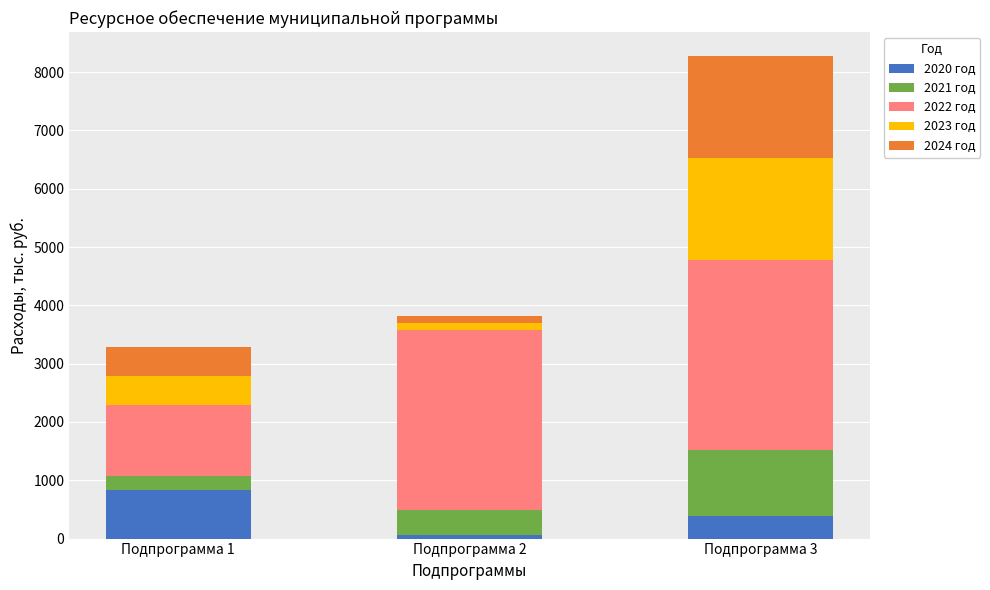

At which category is the sum across all series the highest?

Подпрограмма 3